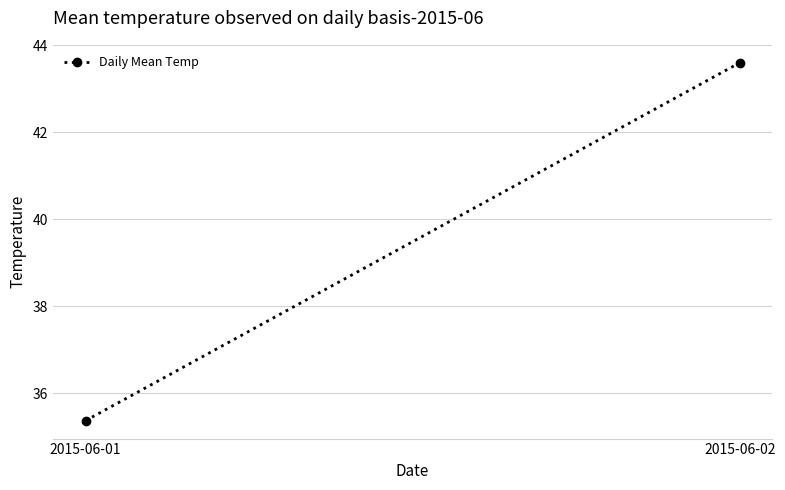

Which has a higher value, 2015-06-02 or 2015-06-01?

2015-06-02